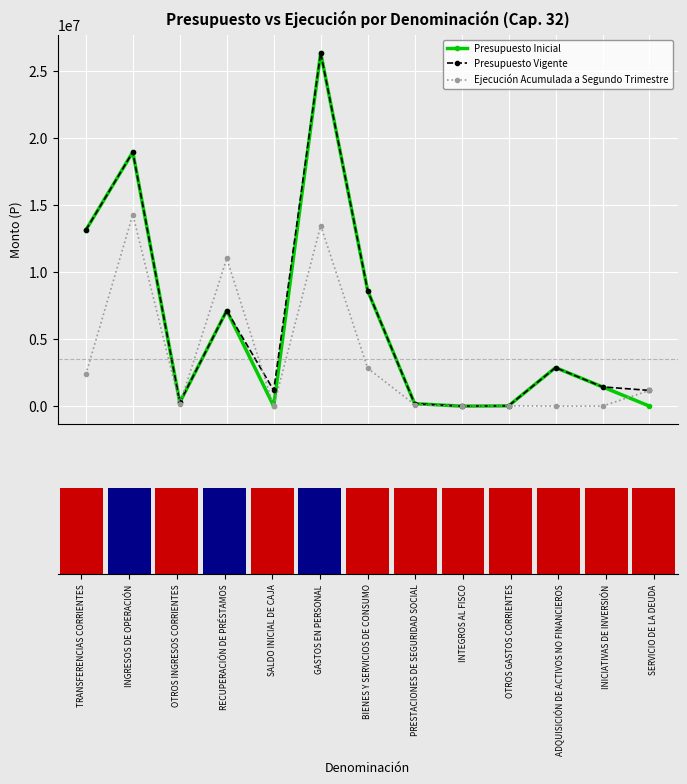

At which label does Ejecución Acumulada a Segundo Trimestre reach its peak?

INGRESOS DE OPERACIÓN